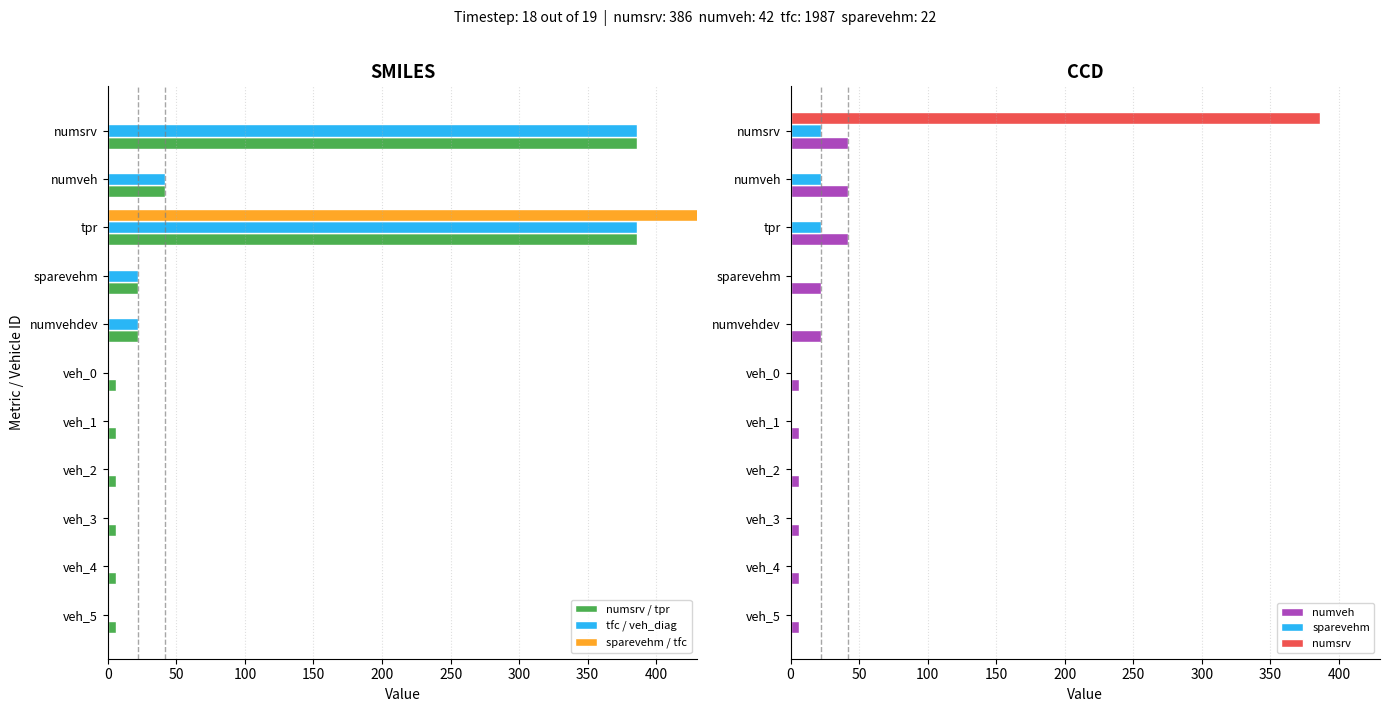

At how many categories does at least one series exceed 159?

2